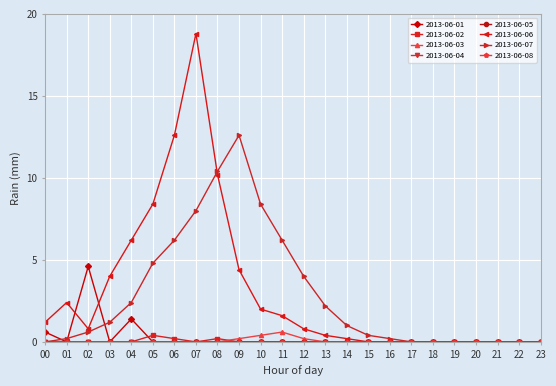

True or false: 2013-06-06 and 2013-06-03 cross at least once.

False